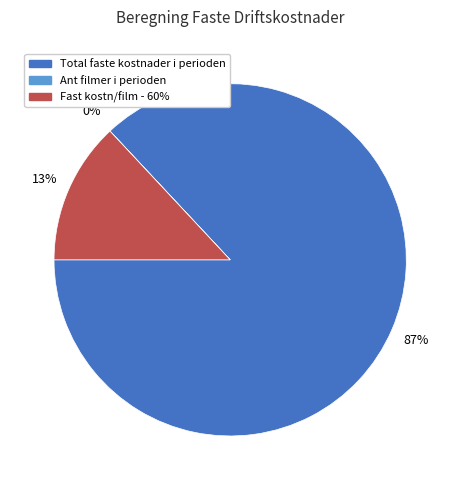

Between Fast kostn/film - 60% and Total faste kostnader i perioden, which is larger?

Total faste kostnader i perioden